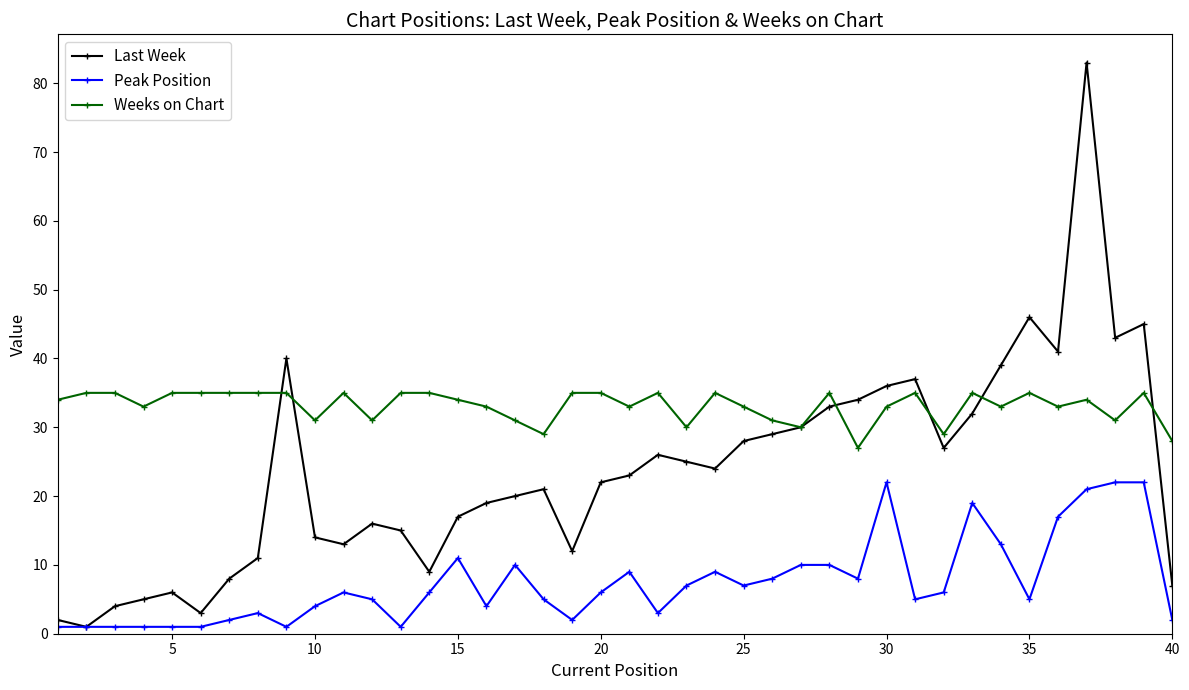

What is the value of the Peak Position point at the 12th from the left?

5